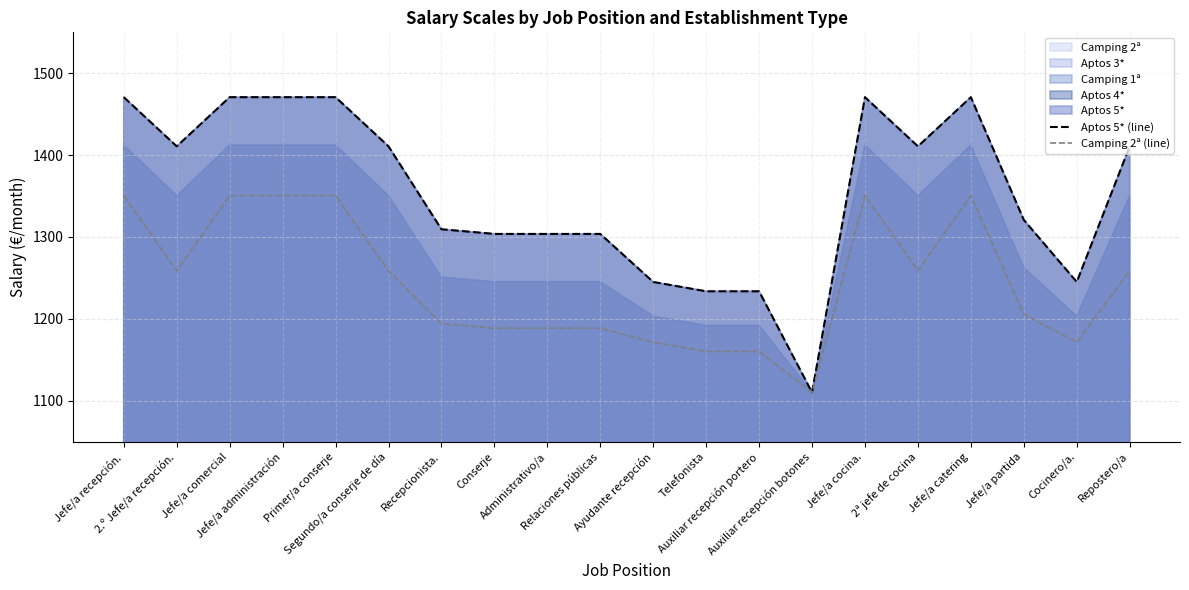

Rank the categories by Aptos 5* (line) value from highest to lowest.

Jefe/a recepción., Jefe/a comercial, Jefe/a administración, Primer/a conserje, Jefe/a cocina., Jefe/a catering, 2.º Jefe/a recepción., Segundo/a conserje de día, 2ª jefe de cocina, Repostero/a, Jefe/a partida, Recepcionista., Conserje, Administrativo/a, Relaciones públicas, Ayudante recepción, Cocinero/a., Telefonista, Auxiliar recepción portero, Auxiliar recepción botones